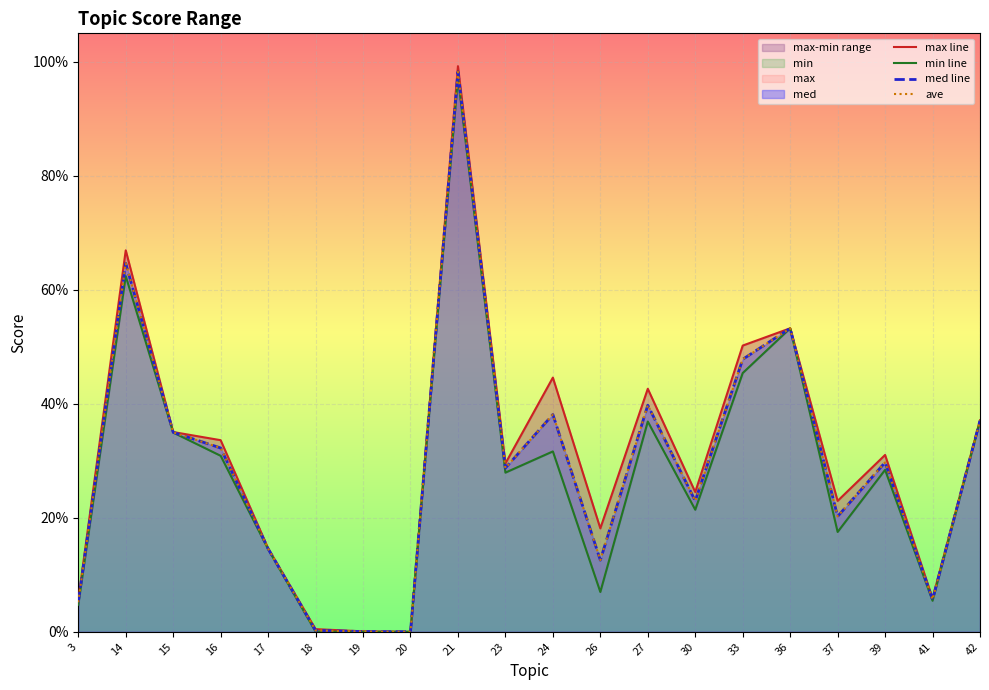

True or false: ave and max line intersect in this chart.

False